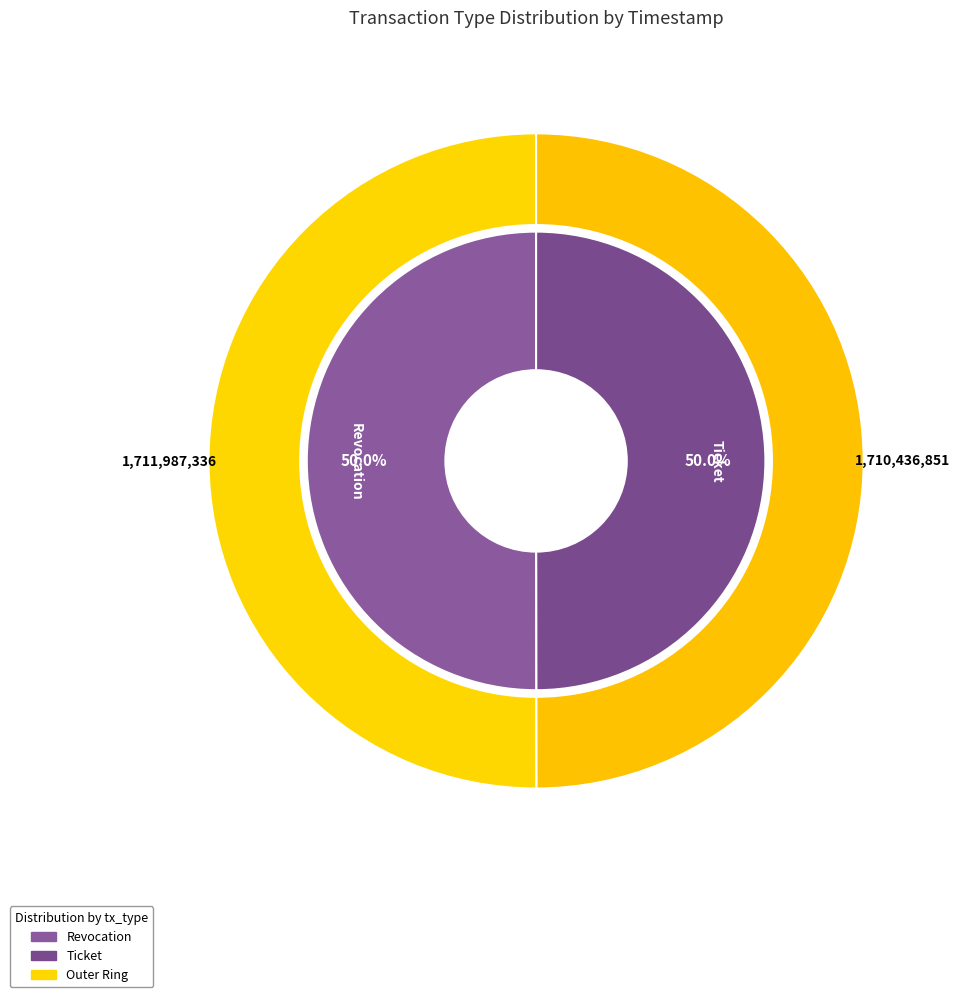

True or false: Ticket accounts for 61% of the total.

False